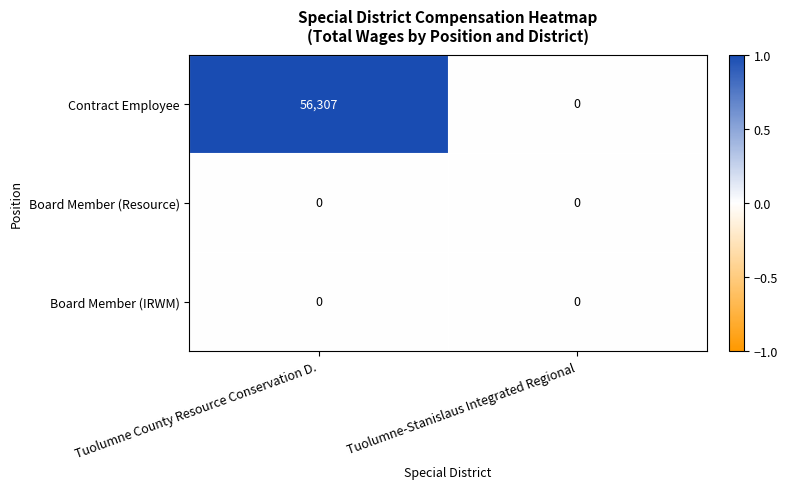

The value of Contract Employee at Tuolumne-Stanislaus Integrated Regional is 0. True or false?

True